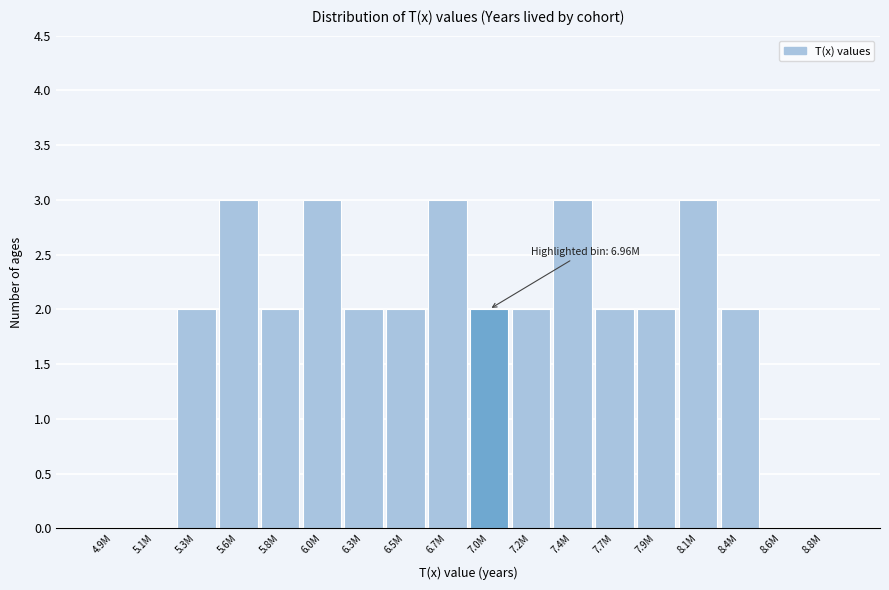

Reading right to left, list all the values displayed in this chart.

8.8M=0	8.6M=0	8.4M=2	8.1M=3	7.9M=2	7.7M=2	7.4M=3	7.2M=2	7.0M=2	6.7M=3	6.5M=2	6.3M=2	6.0M=3	5.8M=2	5.6M=3	5.3M=2	5.1M=0	4.9M=0